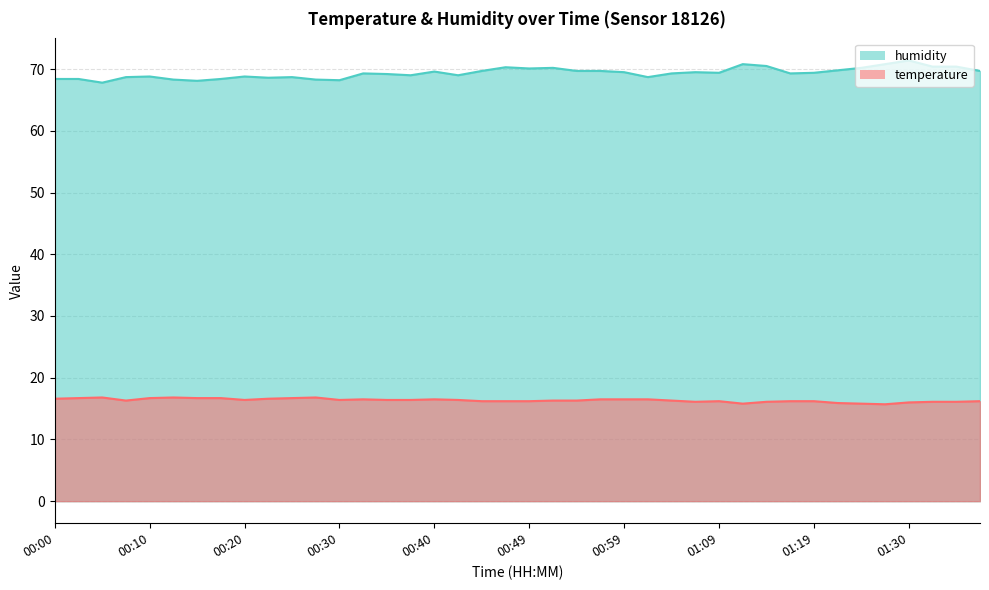

Rank the categories by temperature value from highest to lowest.

00:05, 00:13, 00:27, 00:03, 00:10, 00:15, 00:18, 00:25, 00:00, 00:22, 00:32, 00:40, 00:57, 00:59, 01:02, 00:20, 00:30, 00:35, 00:37, 00:42, 00:08, 00:52, 00:54, 01:04, 00:44, 00:47, 00:49, 01:09, 01:16, 01:19, 01:38, 01:07, 01:14, 01:33, 01:35, 01:30, 01:22, 01:12, 01:25, 01:27